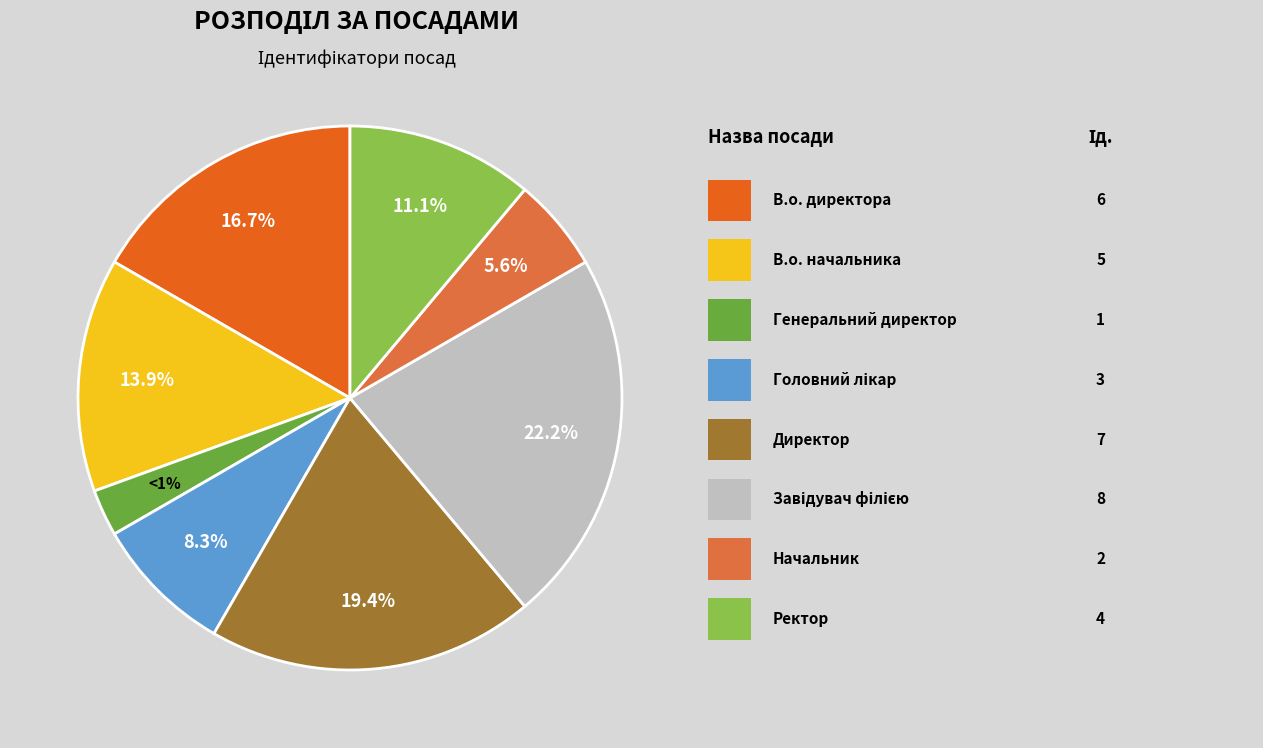

To the nearest percent, what is the difference between the Директор and Ректор slice percentages?

8%